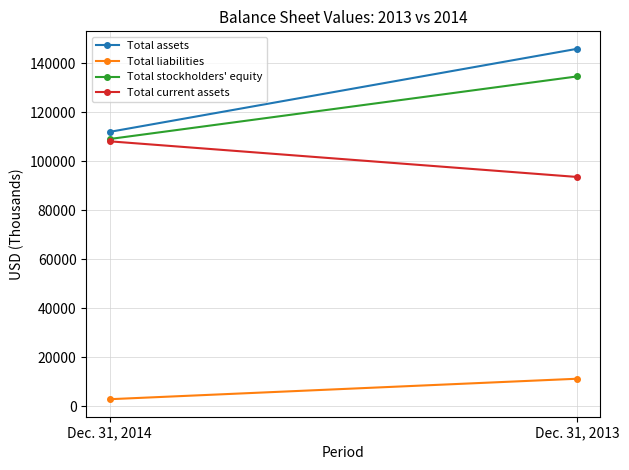

Between Dec. 31, 2014 and Dec. 31, 2013, which series saw the biggest shift?

Total assets